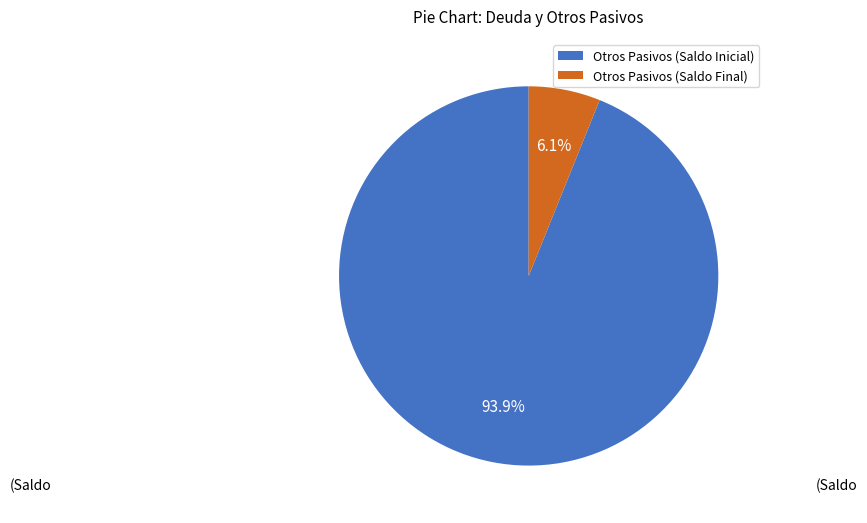

Does Otros Pasivos (Saldo Final) represent more than half of the total?

No